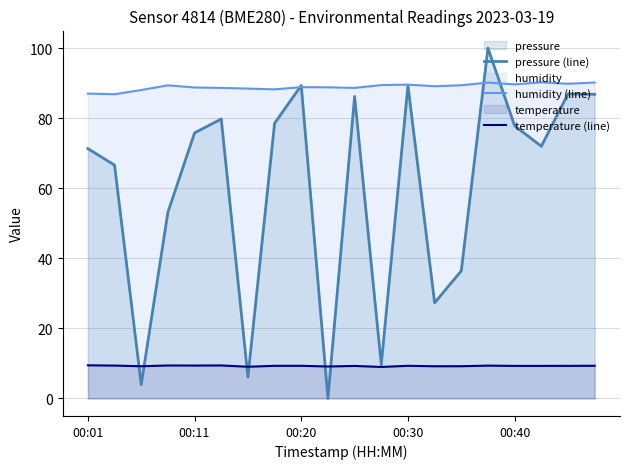

What are all the series names shown in the legend?

pressure (line), humidity (line), temperature (line)